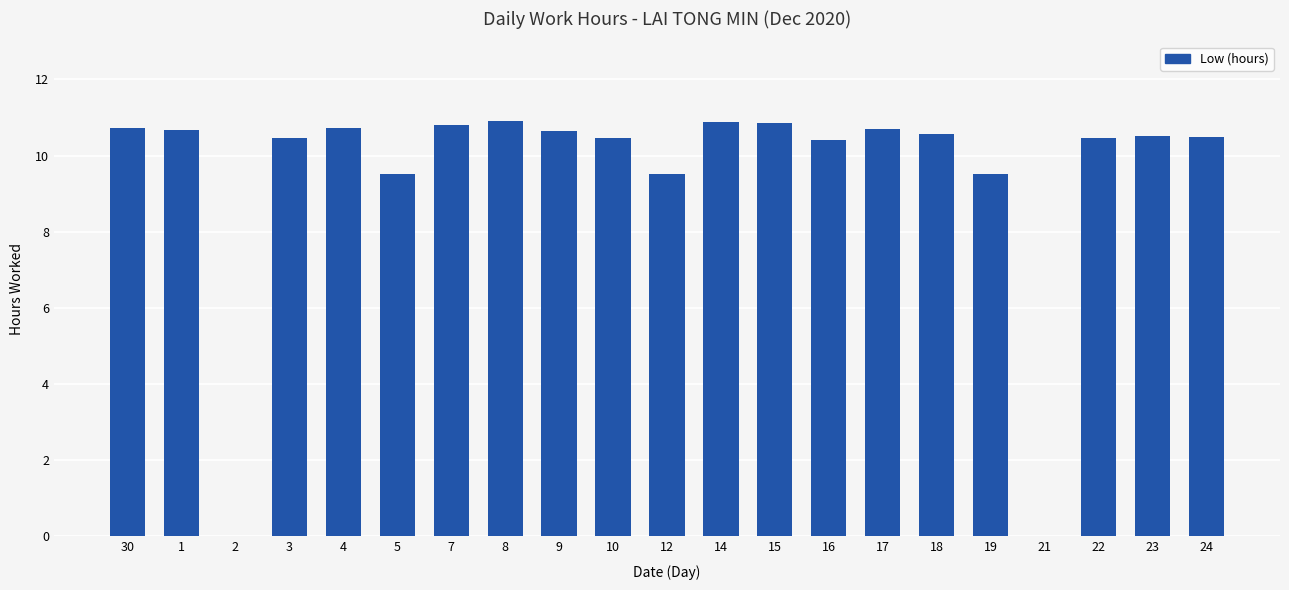

The value at 16 is 17.7. True or false?

False